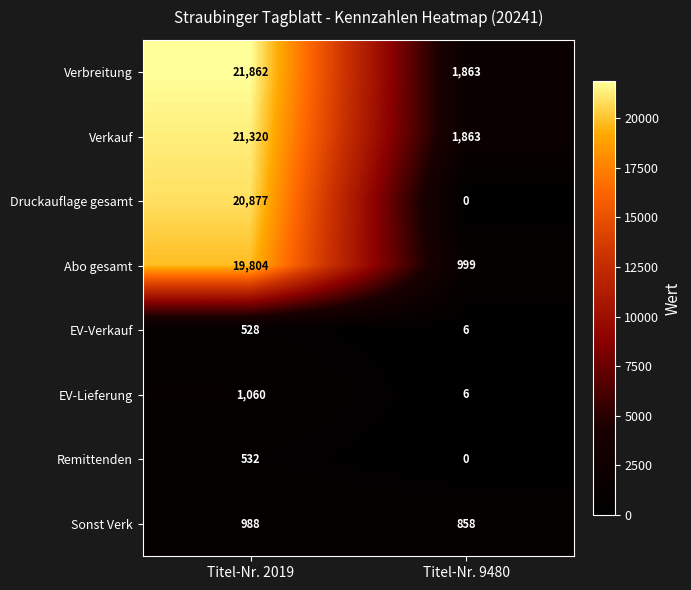

Reading left to right, extract all data points from this chart.

Verbreitung: 21862	1863
Verkauf: 21320	1863
Druckauflage gesamt: 20877	0
Abo gesamt: 19804	999
EV-Verkauf: 528	6
EV-Lieferung: 1060	6
Remittenden: 532	0
Sonst Verk: 988	858